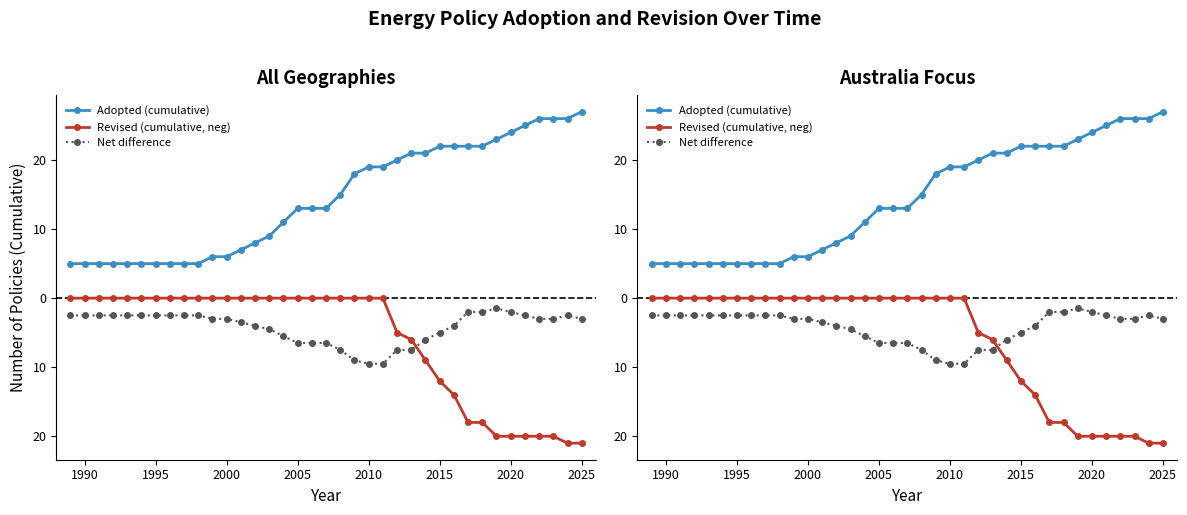

True or false: Revised (cumulative, neg) has more than 0 interior local peaks.

False